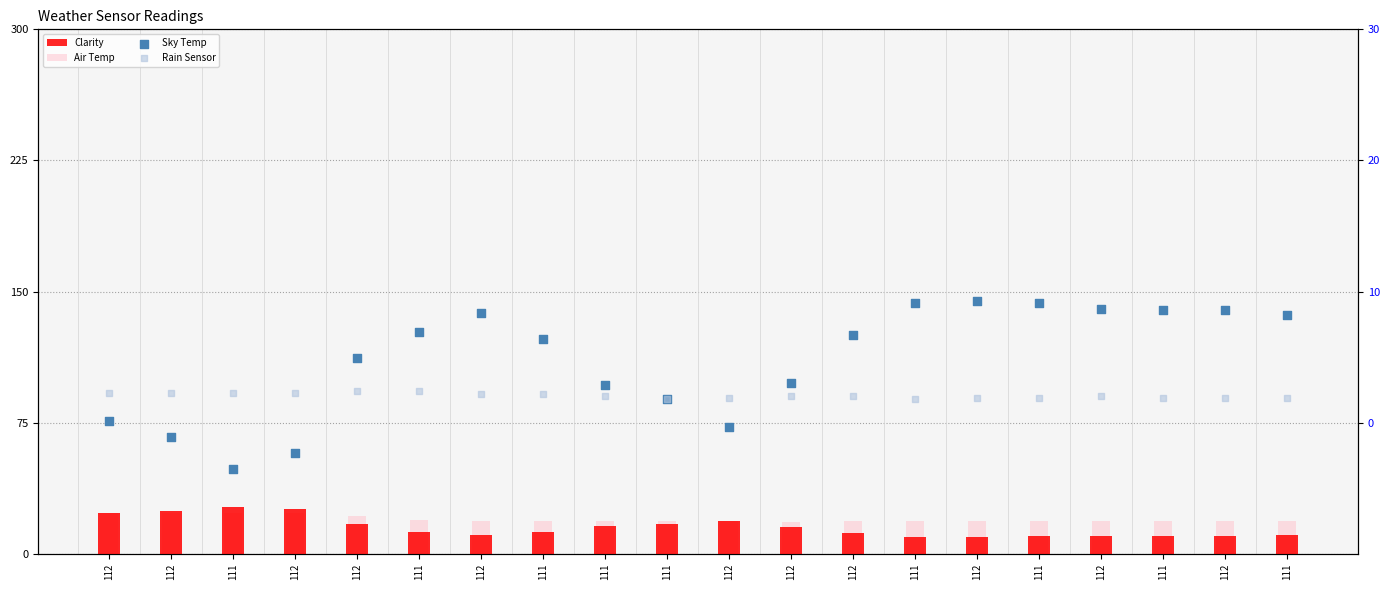

Which series has the widest spread of Y values?

Clarity